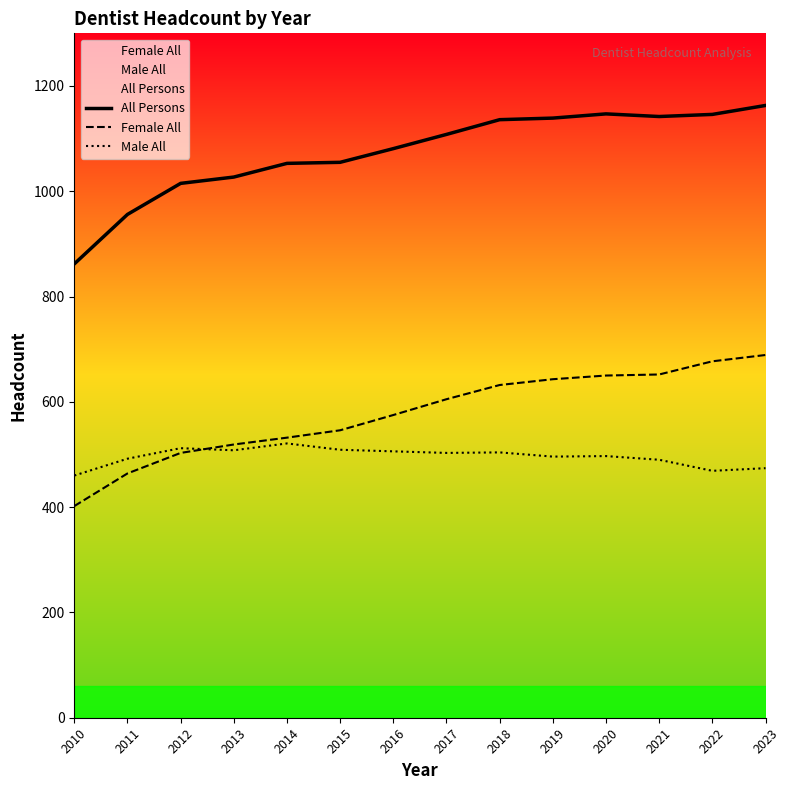

Which series changed the most between 2021 and 2023?

Female All